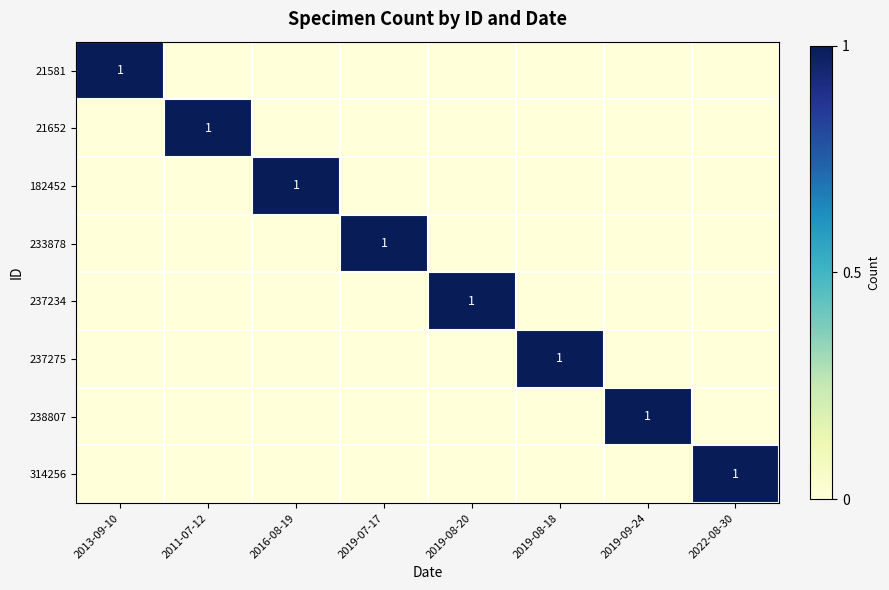

Rank the series at 2022-08-30 from highest to lowest value.

314256, 21581, 21652, 182452, 233878, 237234, 237275, 238807